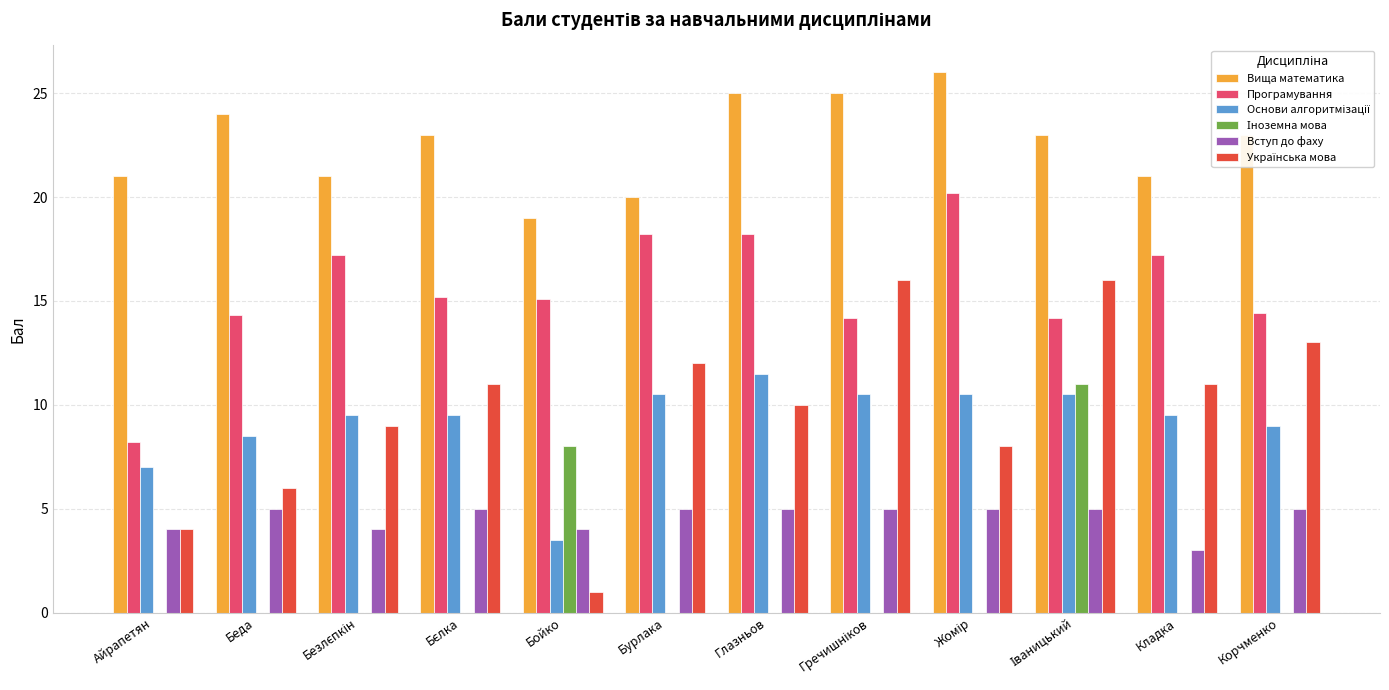

The Програмування series shows 17.2 at Кладка. True or false?

True